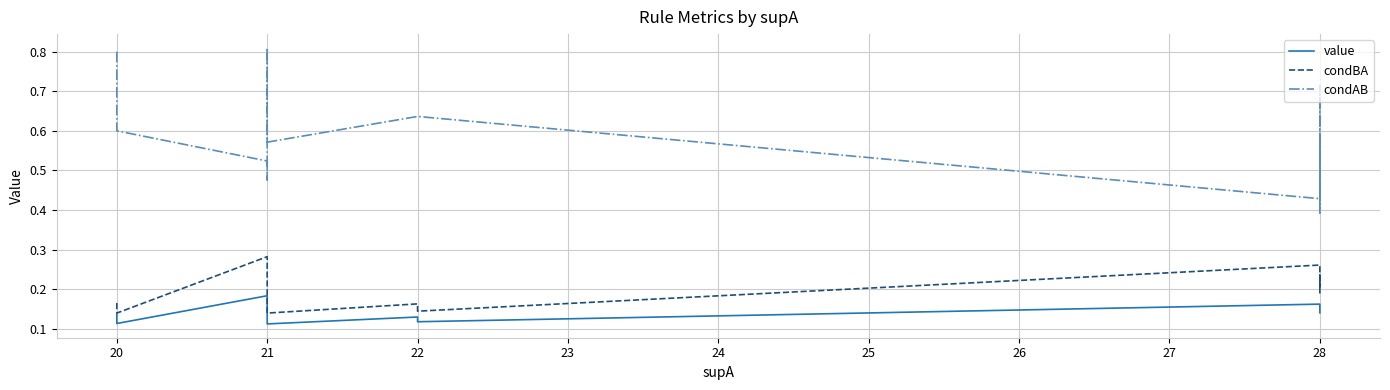

How many lines are shown in the chart?

3